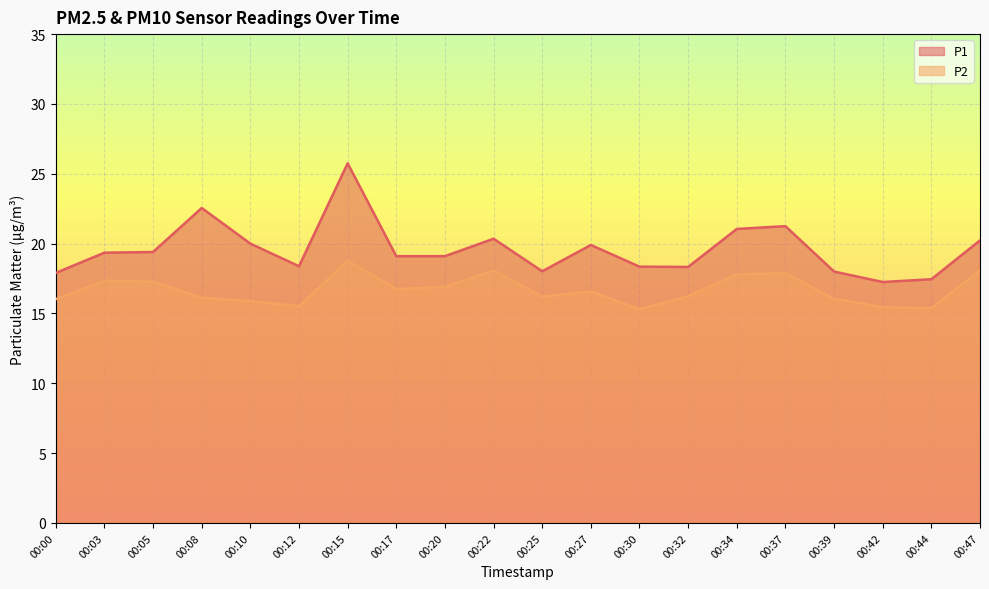

The P1 series shows 19.4 at 00:05. True or false?

True